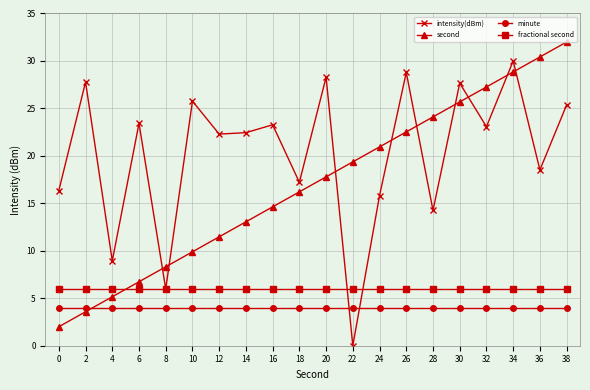

How many times do second and minute cross each other?

1